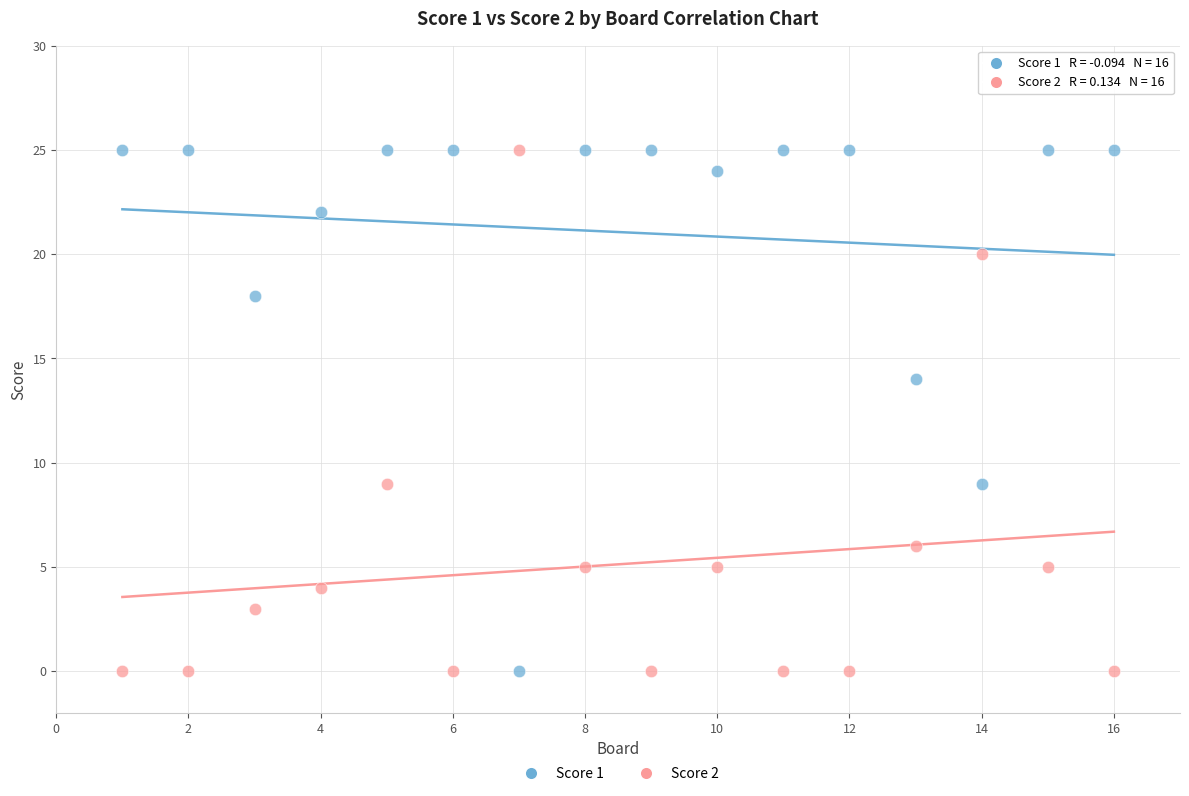

Across all series, what Y value is closest to 12?

14